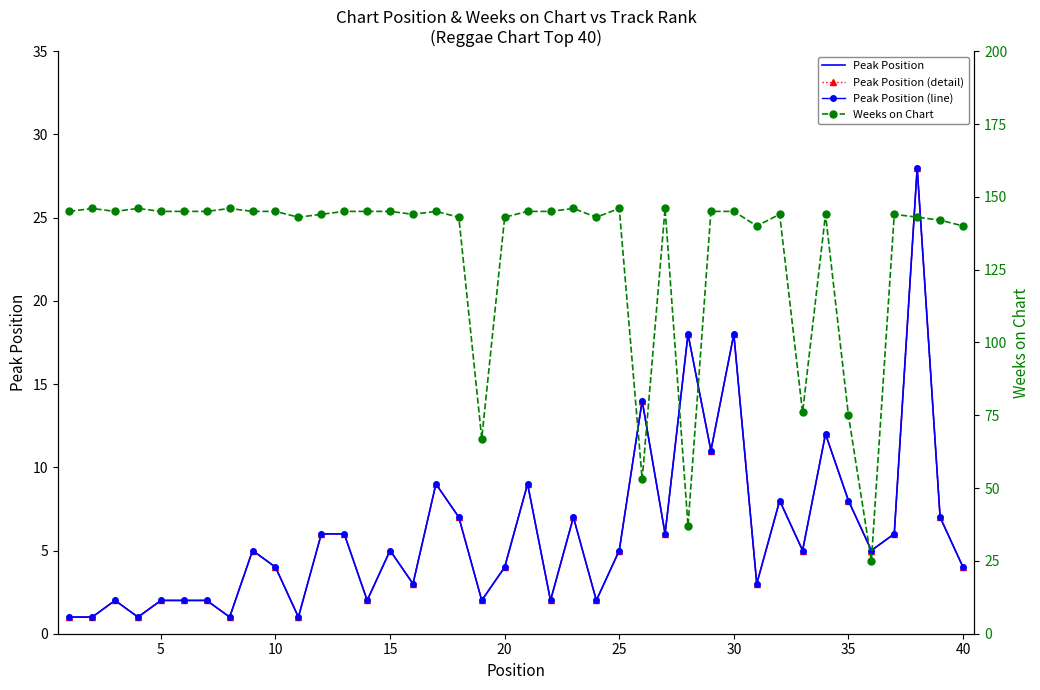

How many interior local valleys does the Peak Position (line) series have?

13